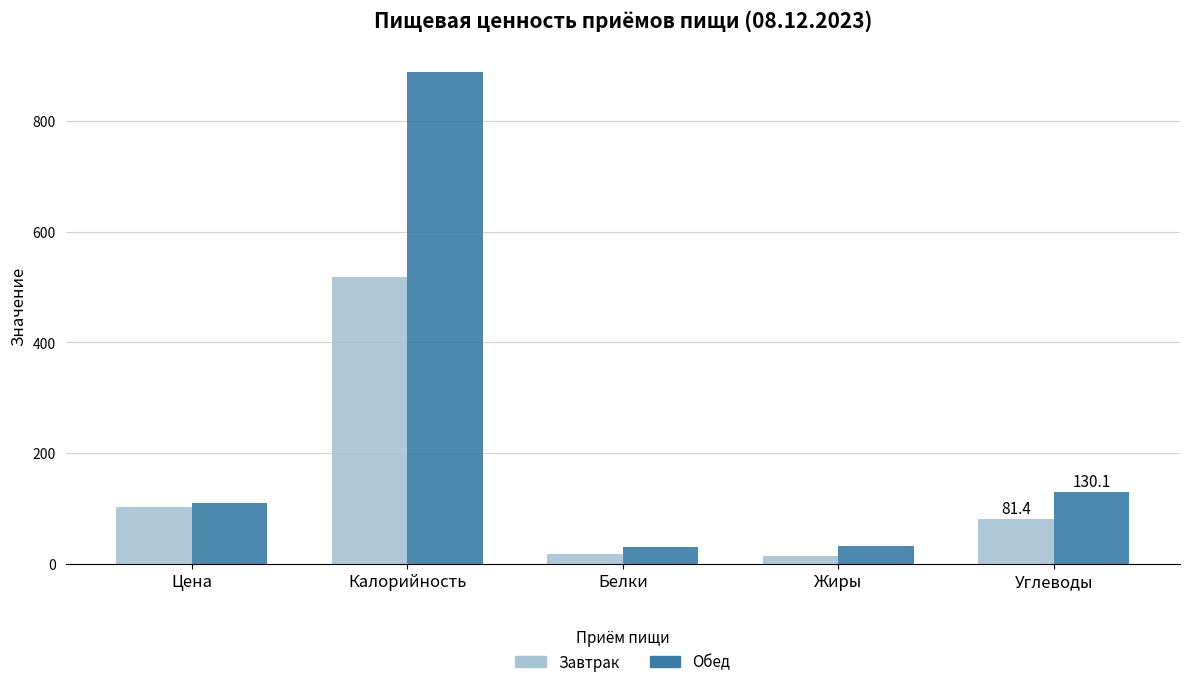

What is the value of the Завтрак bar at the 2nd from the left?

517.7